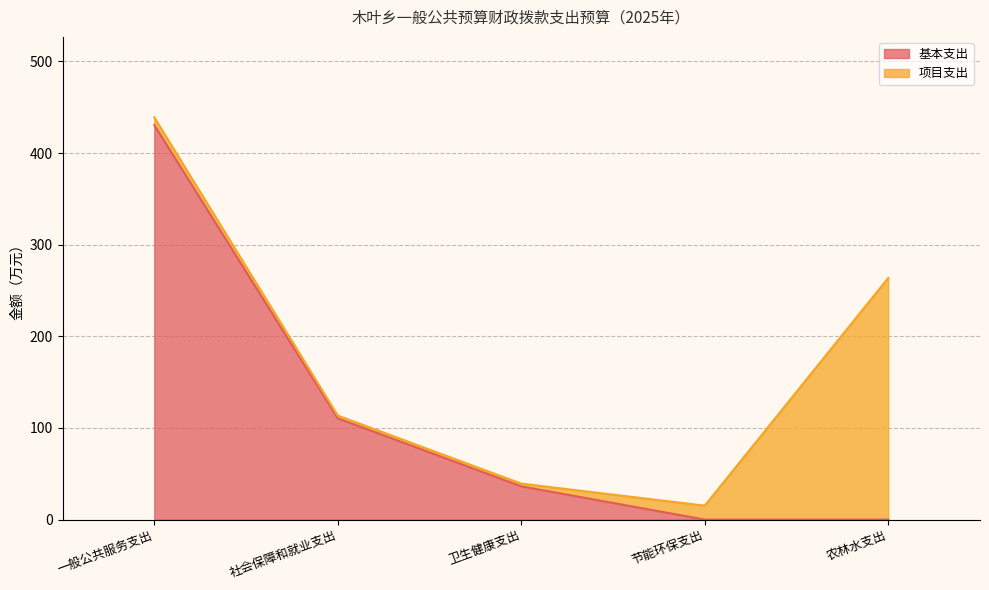

True or false: the data shows 25.0 at 卫生健康支出.

False